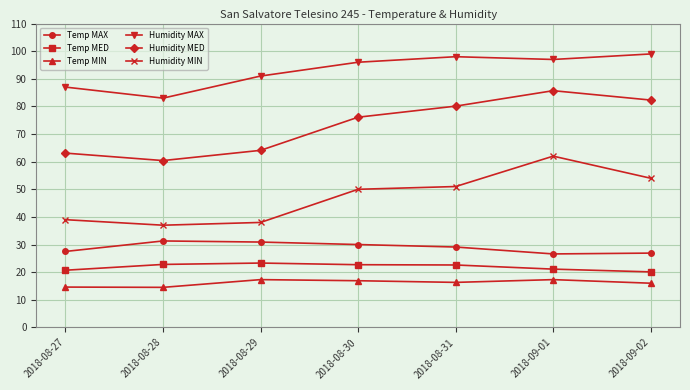

What is the sum of the Temp MIN values at 2018-09-02 and 2018-08-27?

30.6